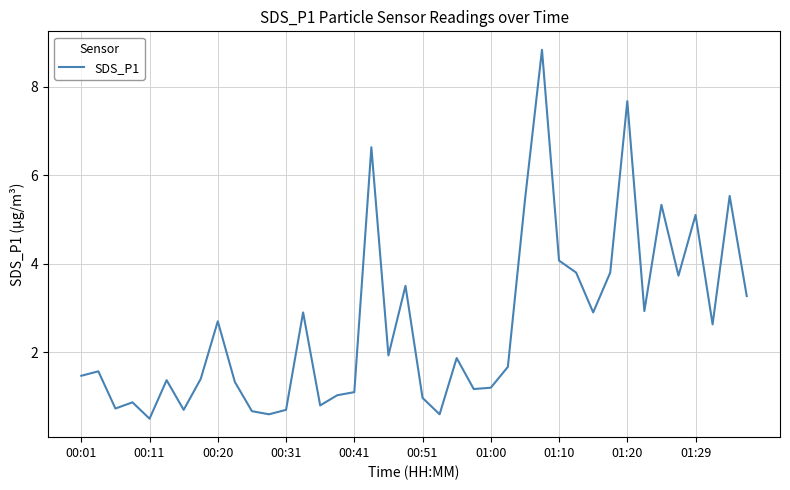

What is the difference between the maximum and minimum values?

8.3